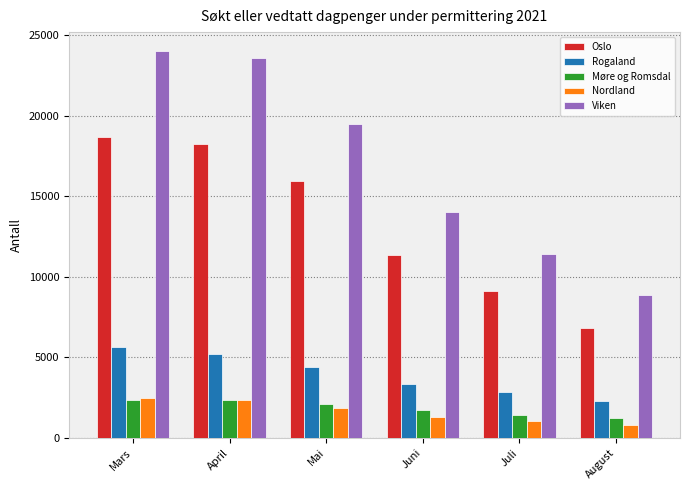

Read the Oslo value at Juli, to the nearest 10.

9090